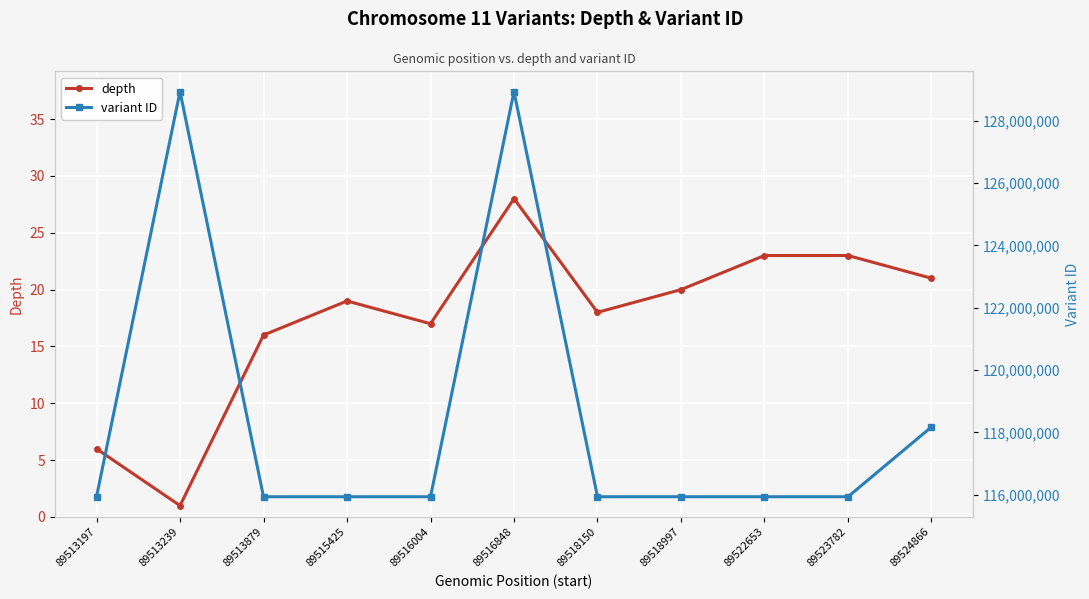

Reading left to right, what are all the values shown in this chart?

depth: 89513197=6	89513239=1	89513879=16	89515425=19	89516004=17	89516848=28	89518150=18	89518997=20	89522653=23	89523782=23	89524866=21
variant ID: 89513197=115932828	89513239=128933312	89513879=115932830	89515425=115932832	89516004=115932834	89516848=128933313	89518150=115932836	89518997=115932838	89522653=115932840	89523782=115932842	89524866=118172299